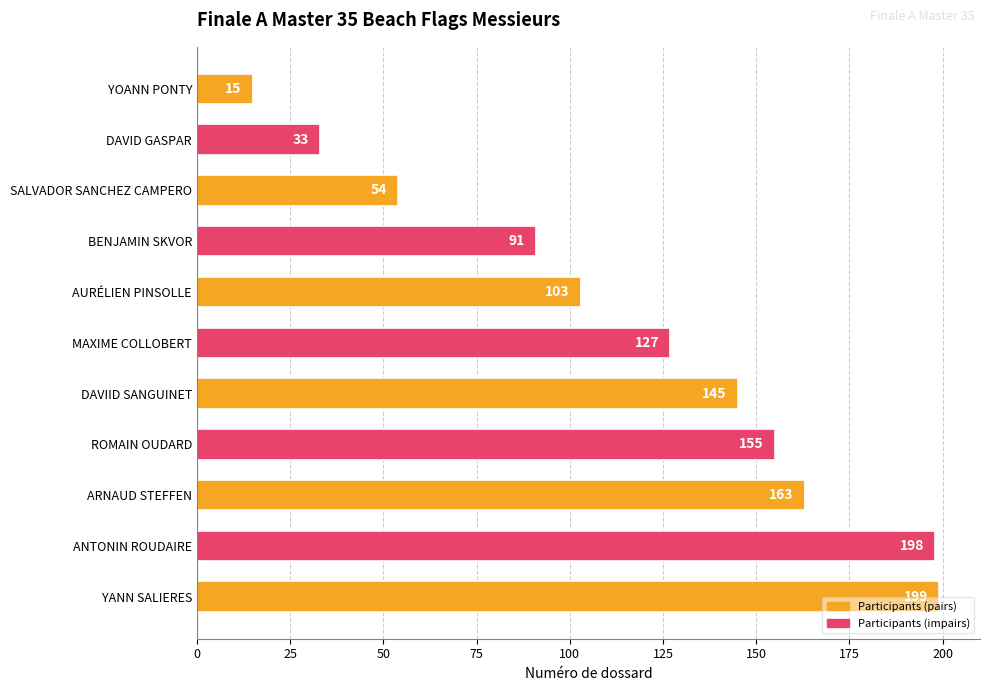

Reading top to bottom, transcribe all the data shown in this chart.

YOANN PONTY=15	DAVID GASPAR=33	SALVADOR SANCHEZ CAMPERO=54	BENJAMIN SKVOR=91	AURÉLIEN PINSOLLE=103	MAXIME COLLOBERT=127	DAVIID SANGUINET=145	ROMAIN OUDARD=155	ARNAUD STEFFEN=163	ANTONIN ROUDAIRE=198	YANN SALIERES=199